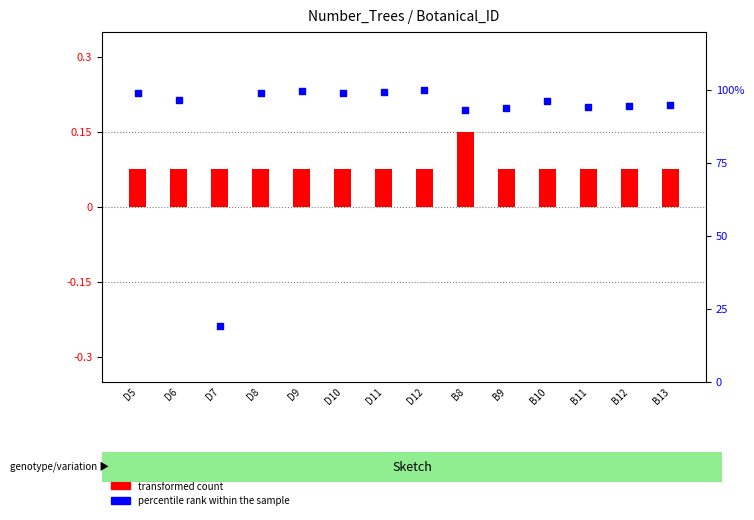

At which category is the sum across all series the highest?

D12